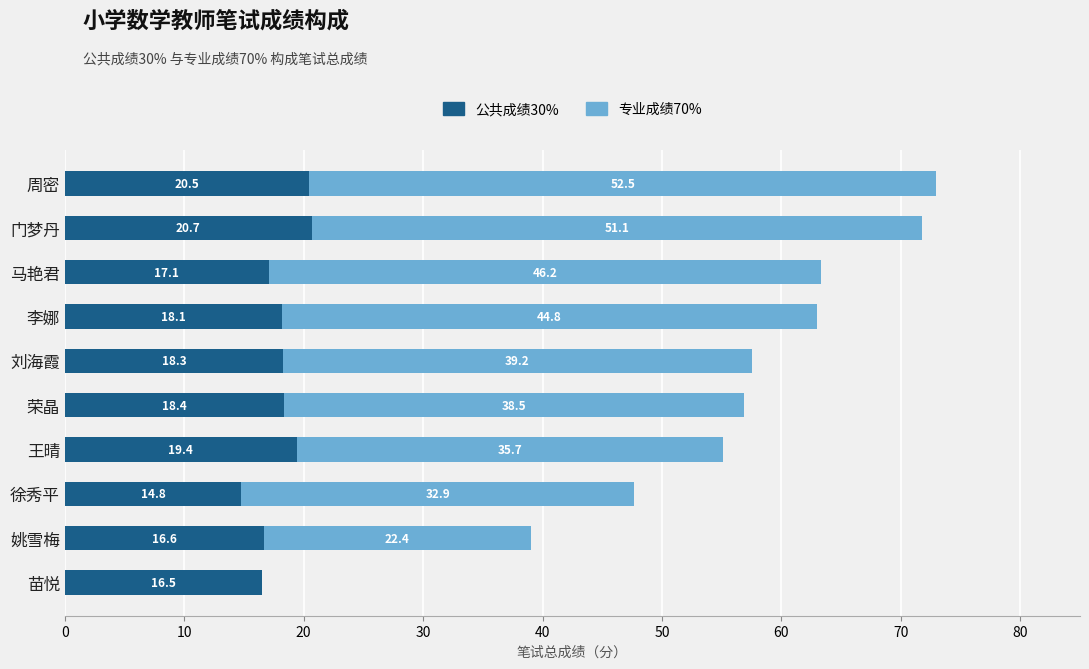

At which label is 公共成绩30% closest to 17?

马艳君